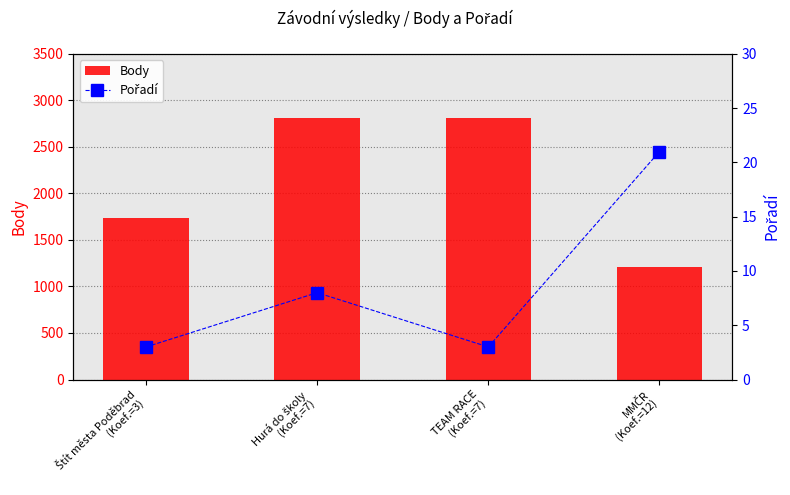

At Štít města Poděbrad
(Koef.=3), list the series in order from smallest to largest.

Pořadí, Body